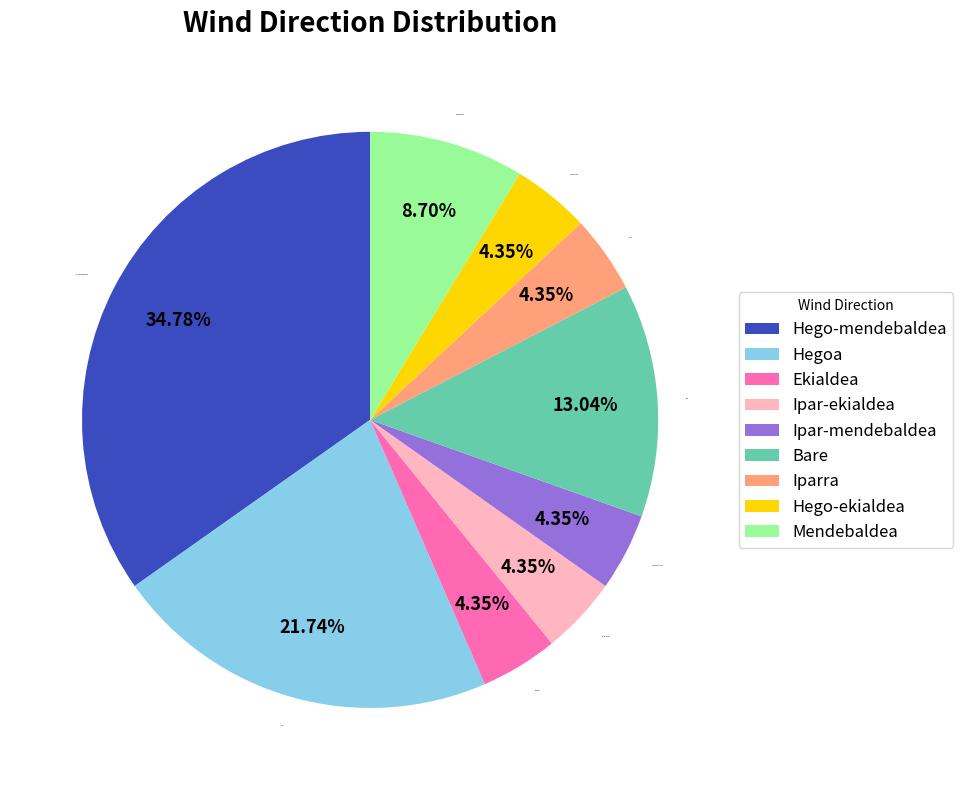

How many segments does this pie chart have?

9